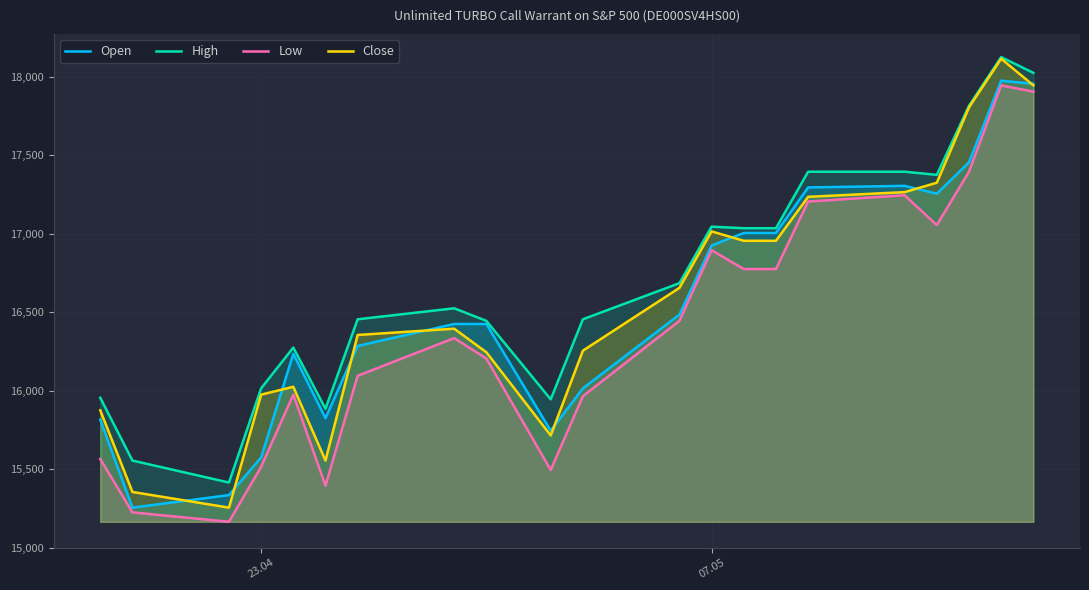

Count the number of categories in the chart.

21